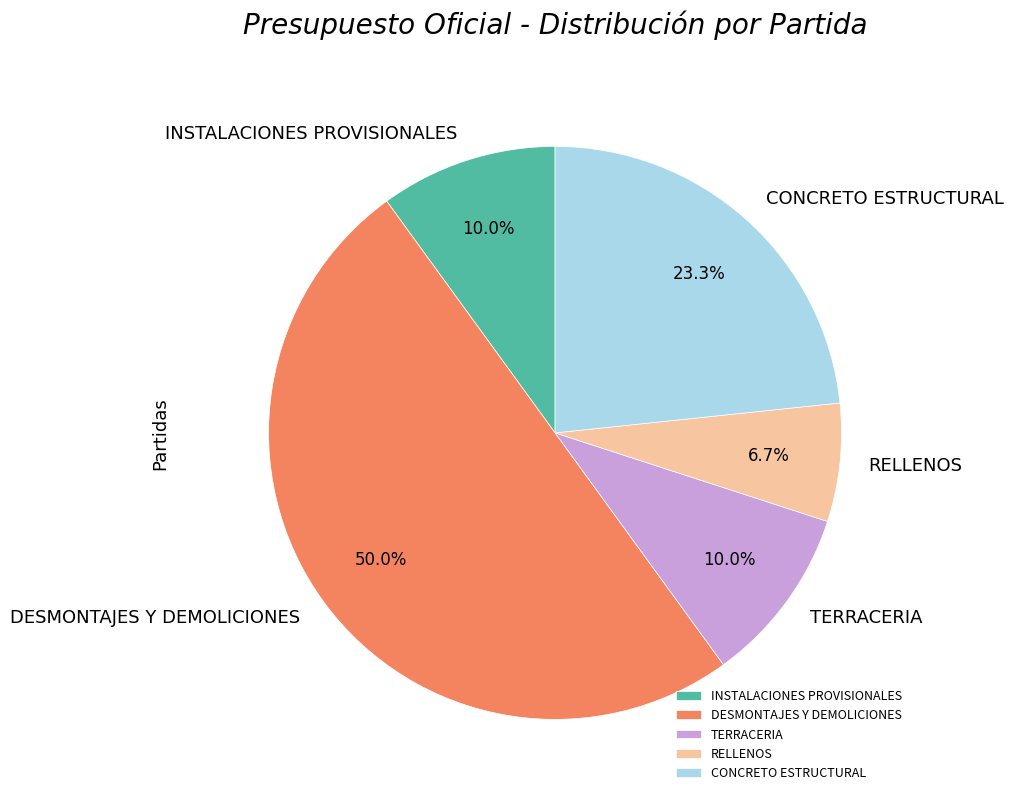

To the nearest percent, what is the difference between the largest and smallest slice percentages?

43%